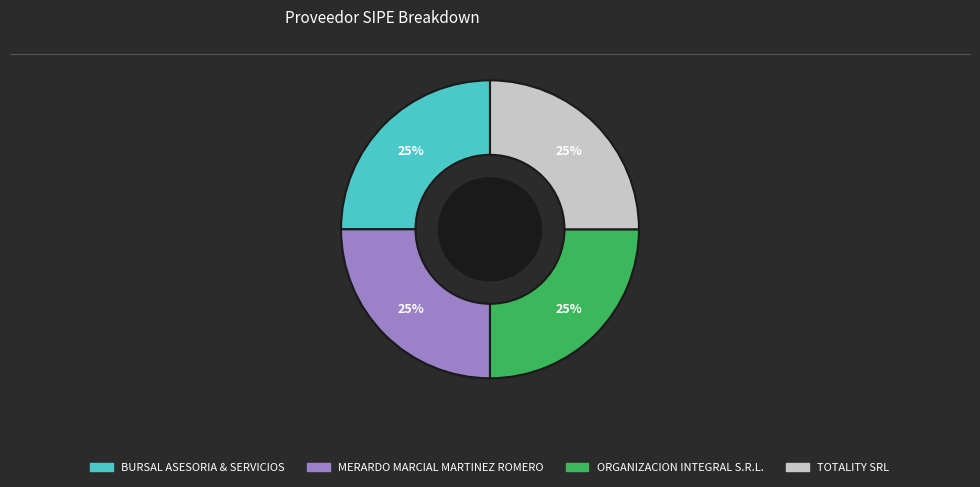

Count the number of slices in the pie.

4